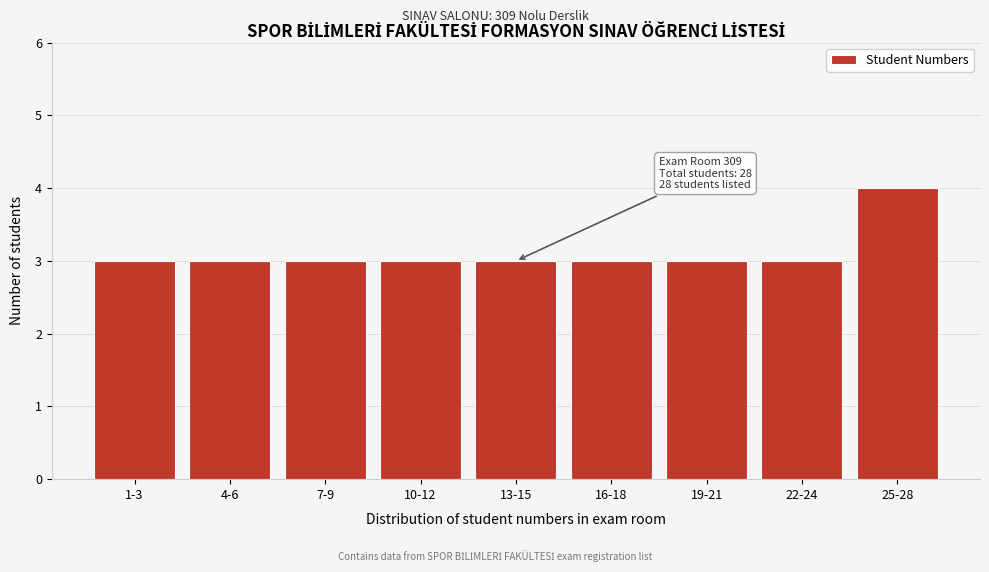

Reading left to right, list all the values displayed in this chart.

3	3	3	3	3	3	3	3	4